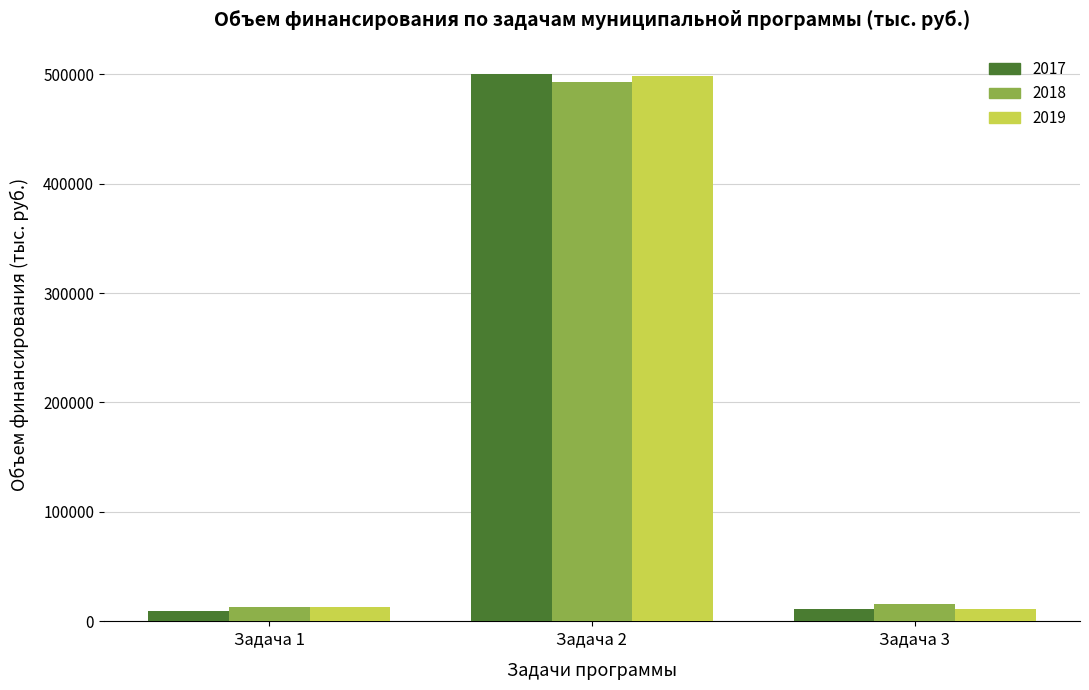

What is the sum of all 2017 values?

520557.4